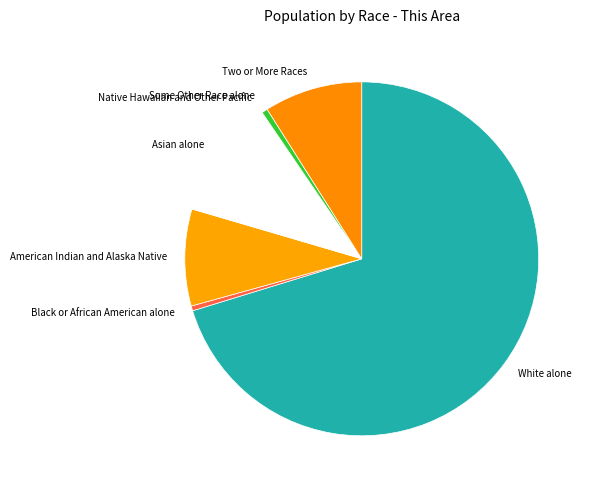

Does Asian alone account for over 50% of the chart?

No